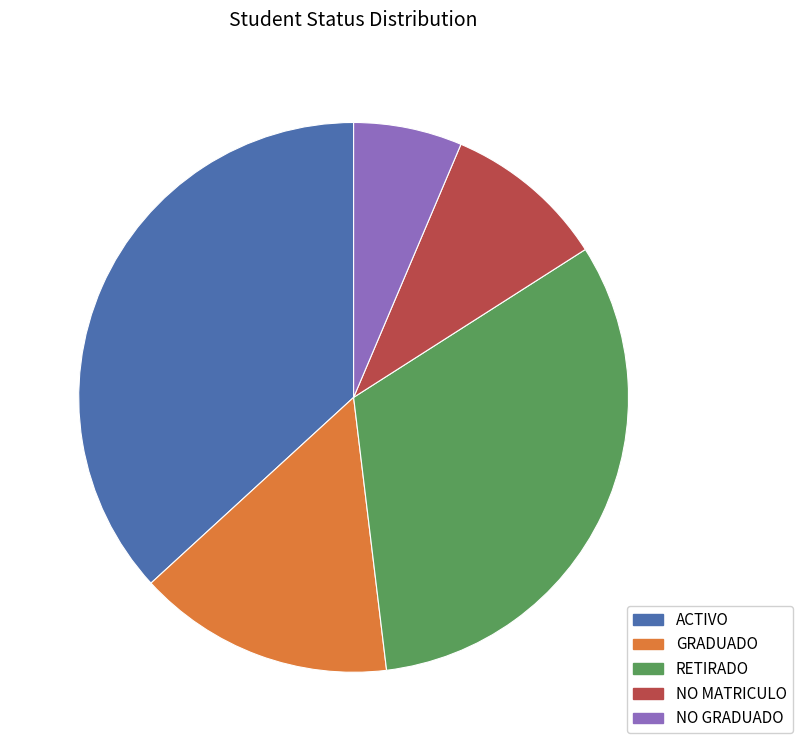

Which slice is the largest?

ACTIVO